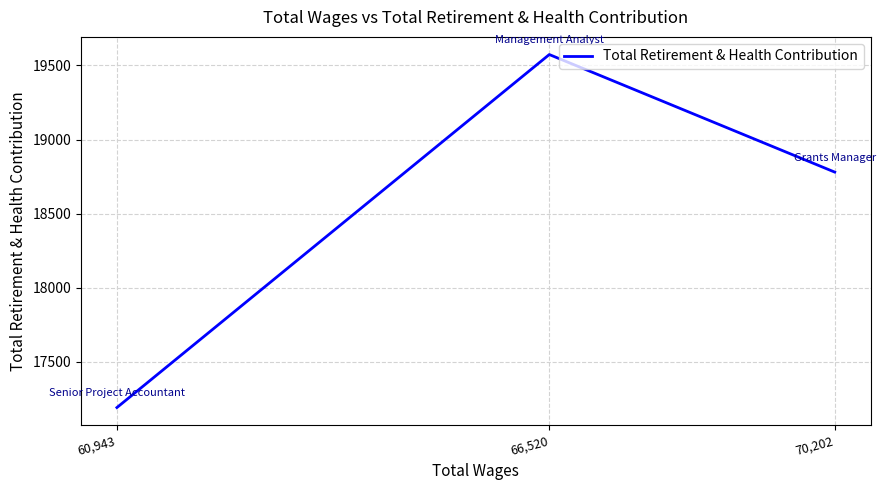

Count the values in the range 17190 to 19574.

3